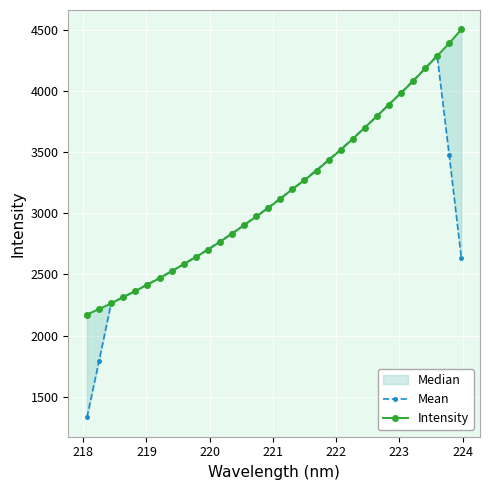

What is the maximum value shown in the chart?

4506.1